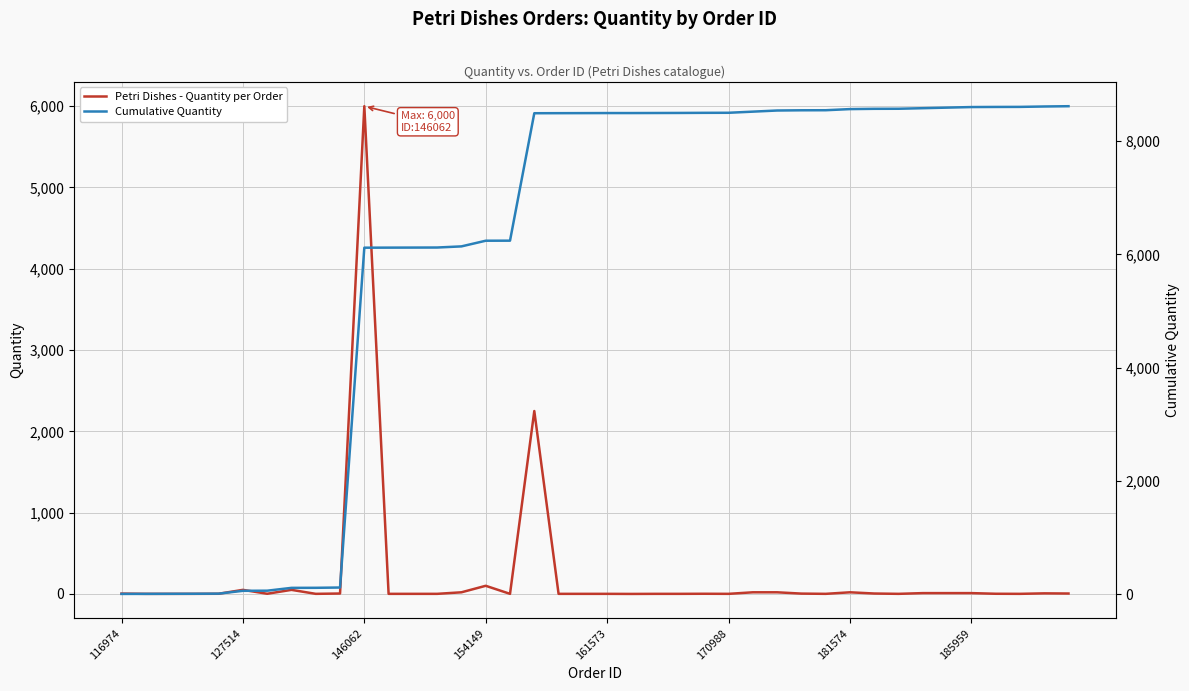

Which category has the highest value across all series?

39